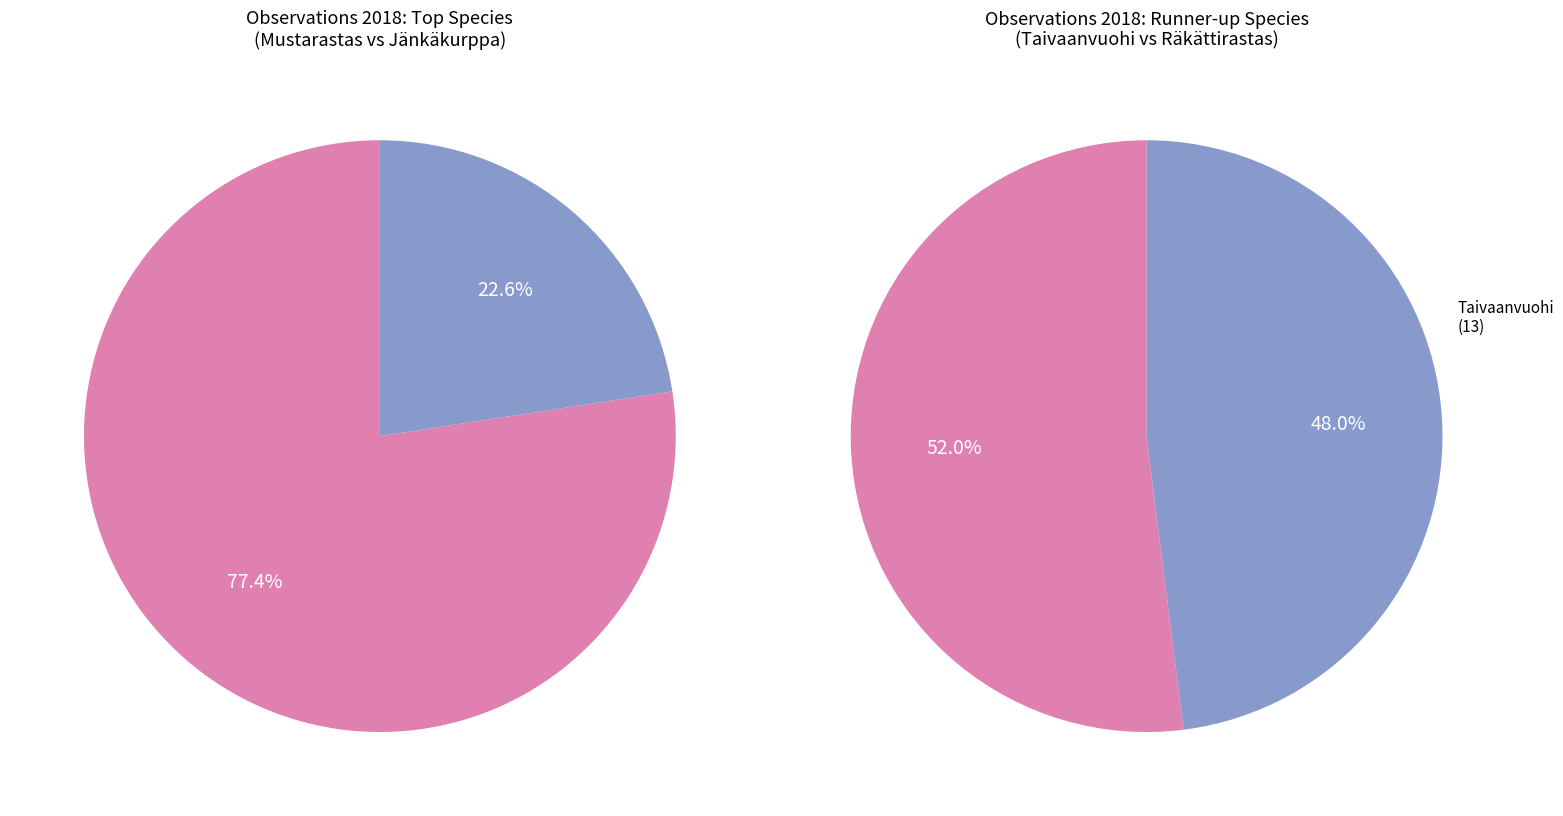

The Töyhtöhyyppä (2018 total) slice represents 14% of the pie. True or false?

False